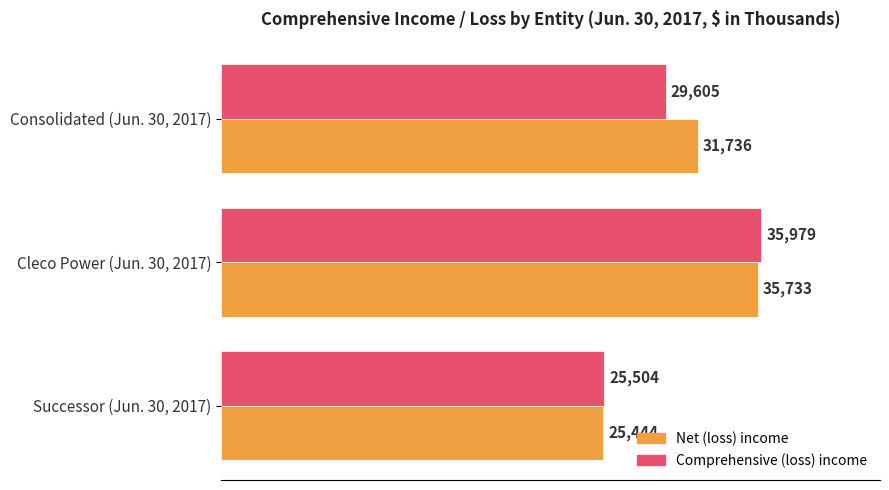

What is the lowest value of the Comprehensive (loss) income series?

25504